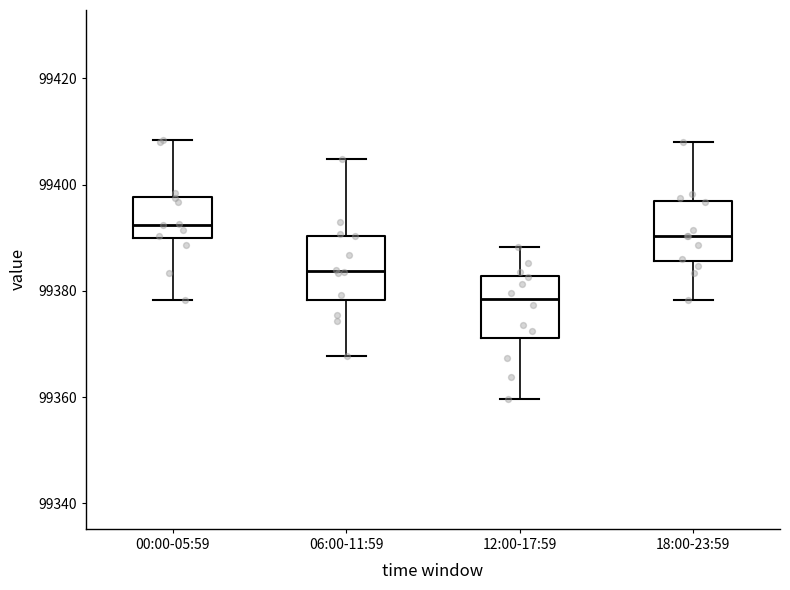

Which box has the lowest median line?

12:00-17:59